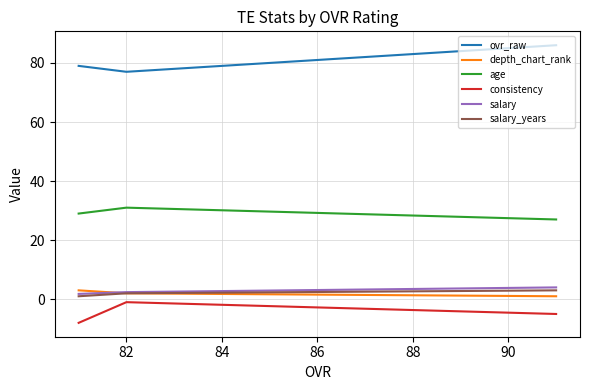

How many lines are shown in the chart?

6